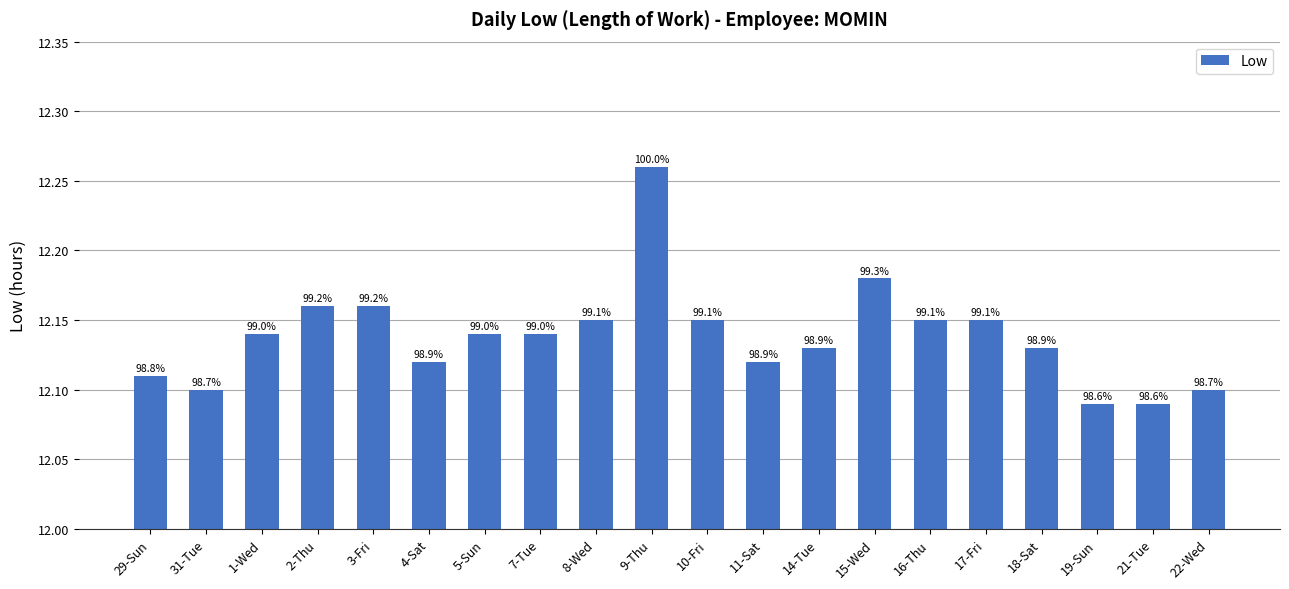

At which category does the chart reach its minimum across all series?

19-Sun